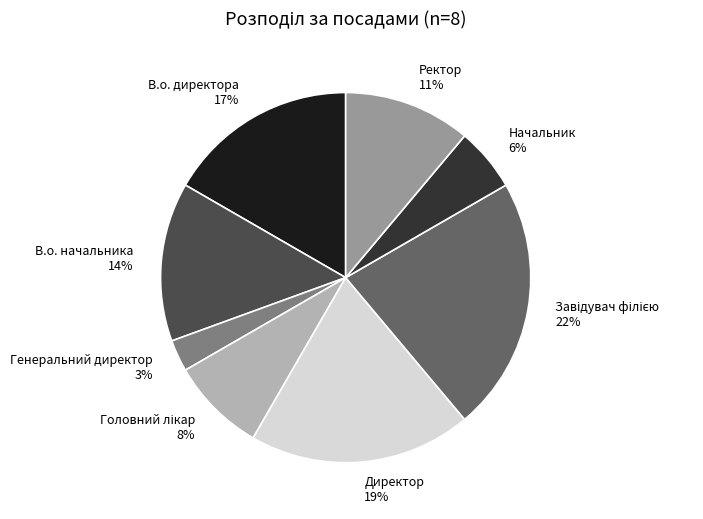

Combined, do В.о. начальника and Начальник account for over 50%?

No